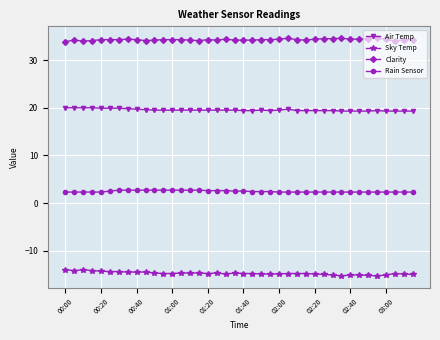

What is the maximum value for Rain Sensor?

2.7